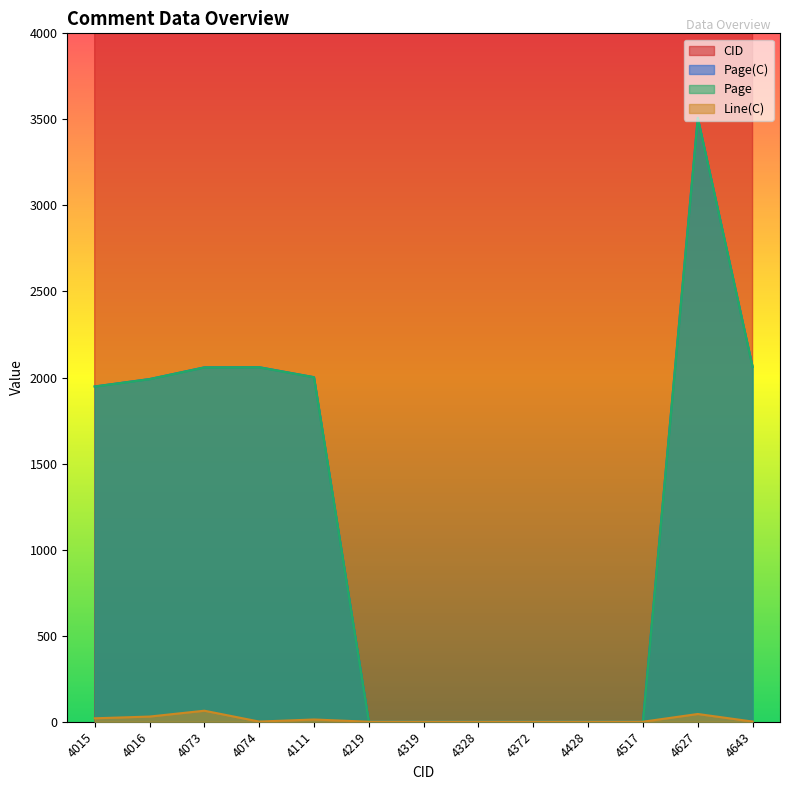

Reading left to right, list all the values displayed in this chart.

CID: 4015	4016	4073	4074	4111	4219	4319	4328	4372	4428	4517	4627	4643
Page(C): 1948	1991	2059	2060	2002	0	0	0	0	0	0	3509	2062
Page: 1948	1991	2059	2060	2002	0	0	0	0	0	0	3509	2062
Line(C): 20	30	64	1	13	0	0	0	0	0	0	45	1